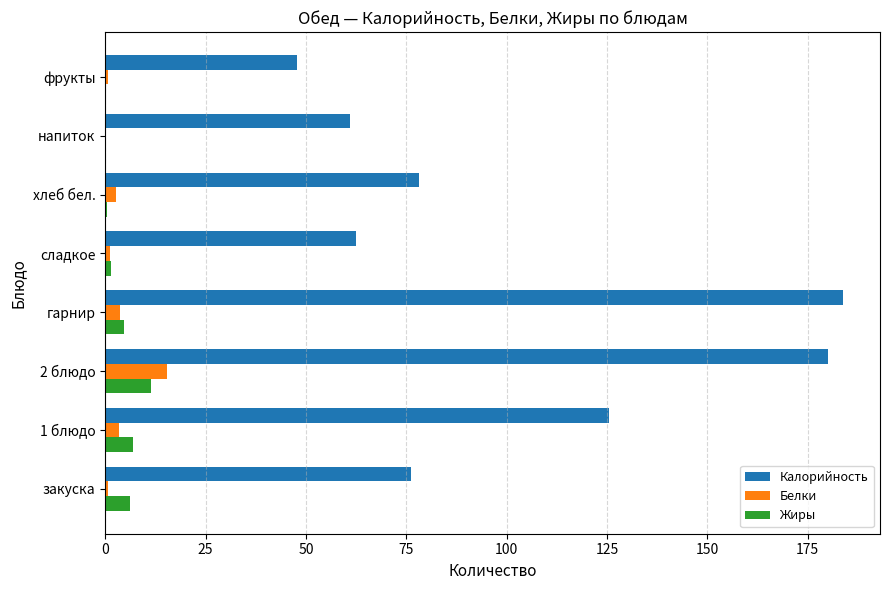

Is it true that Калорийность equals 78.2 at хлеб бел.?

True